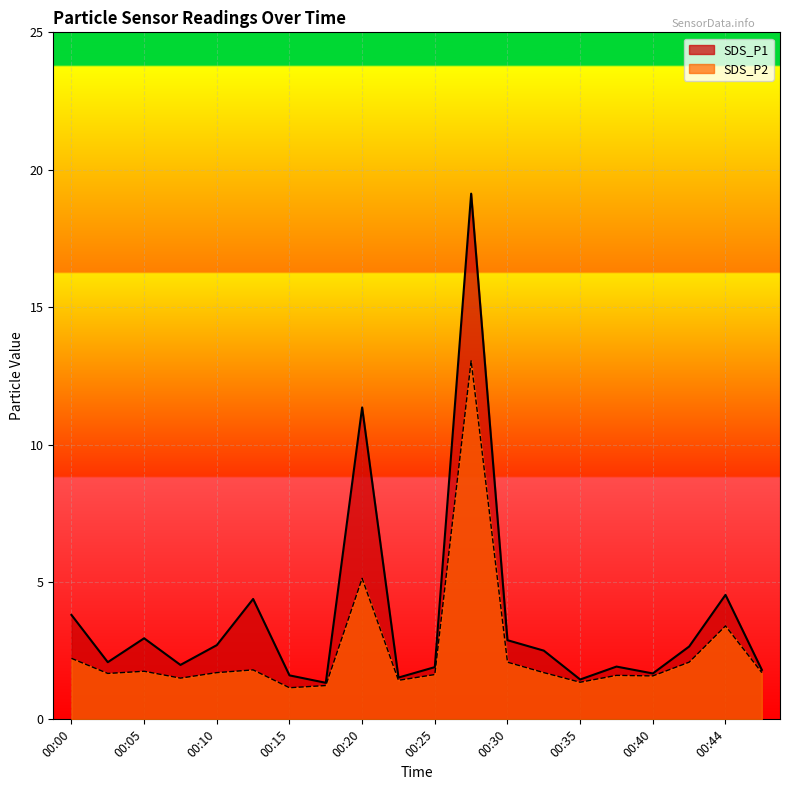

How many data points does each series have?

20